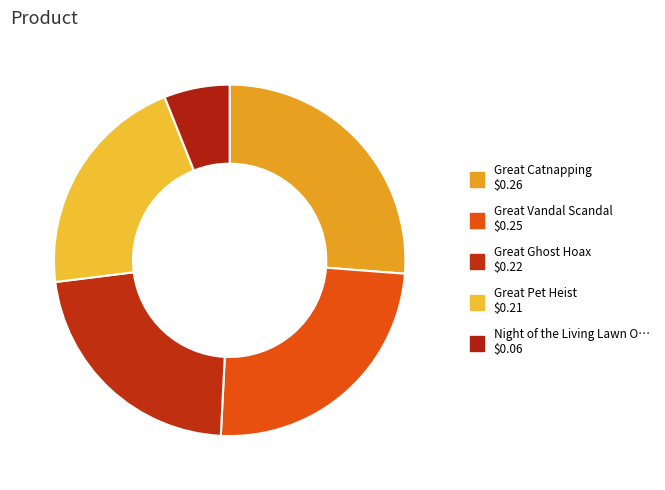

Count the number of slices in the pie.

5